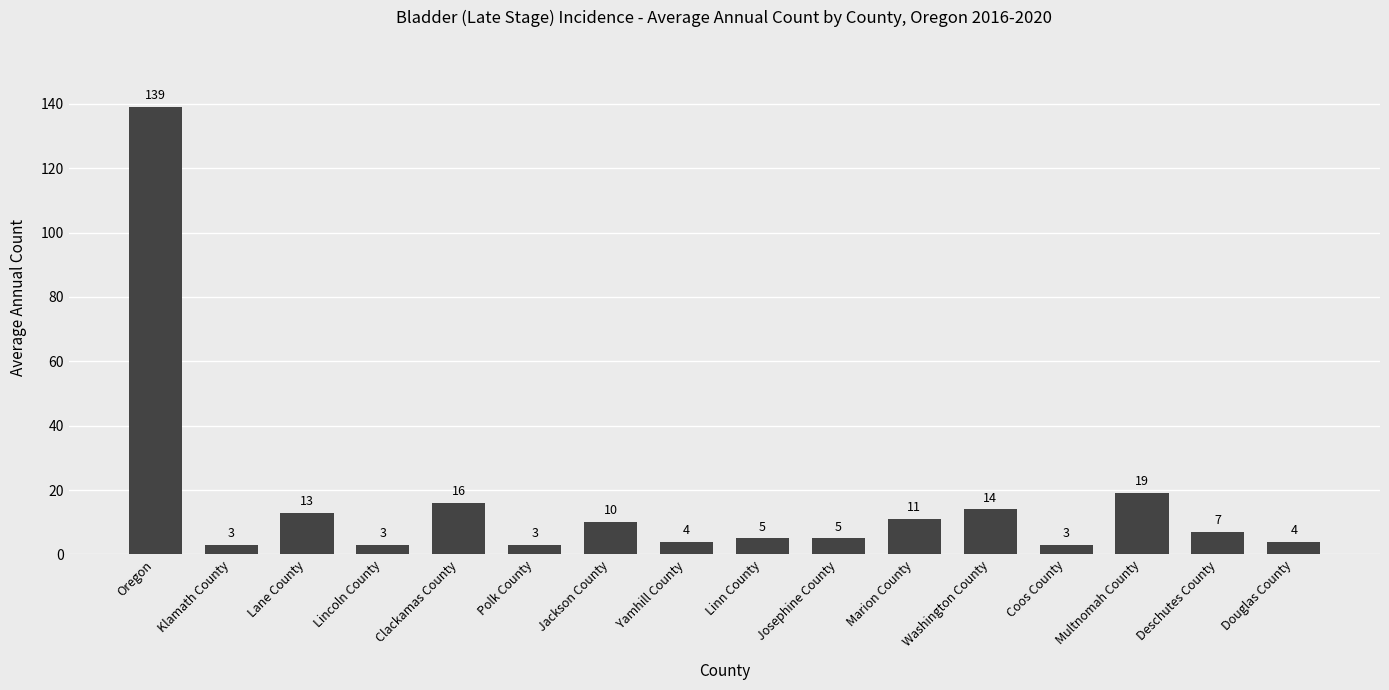

What is the greatest value displayed?

139